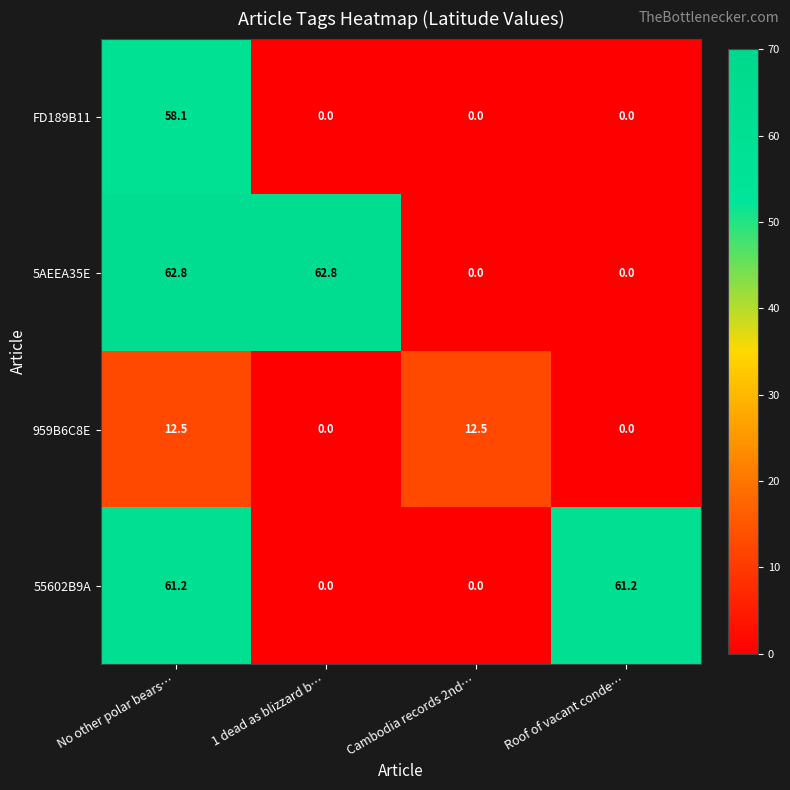

Rank the series by their maximum value, from lowest to highest.

959B6C8E, FD189B11, 55602B9A, 5AEEA35E